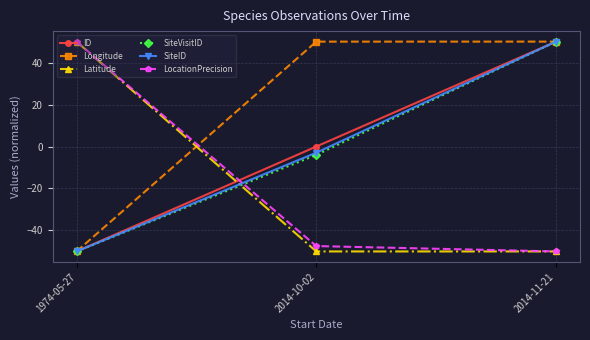

What is the total value across all series at 2014-11-21?

100.0